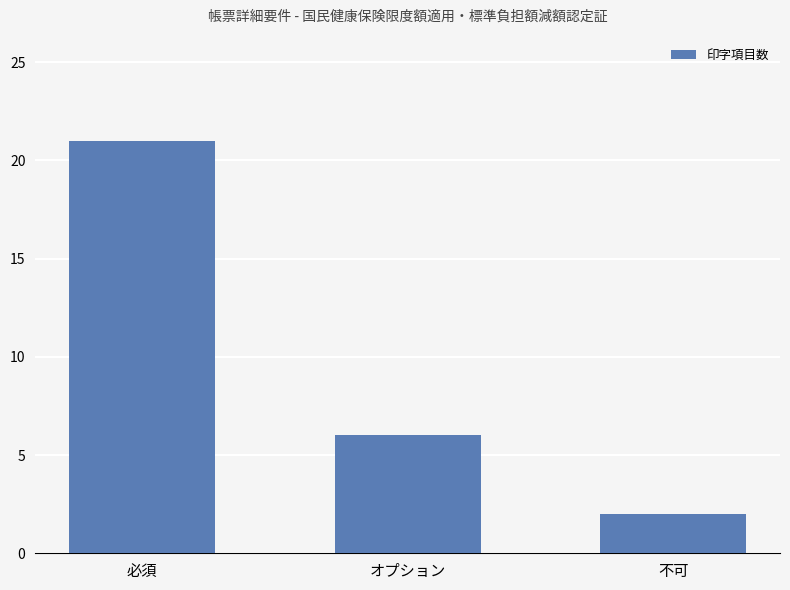

At which label is the value closest to 11?

オプション